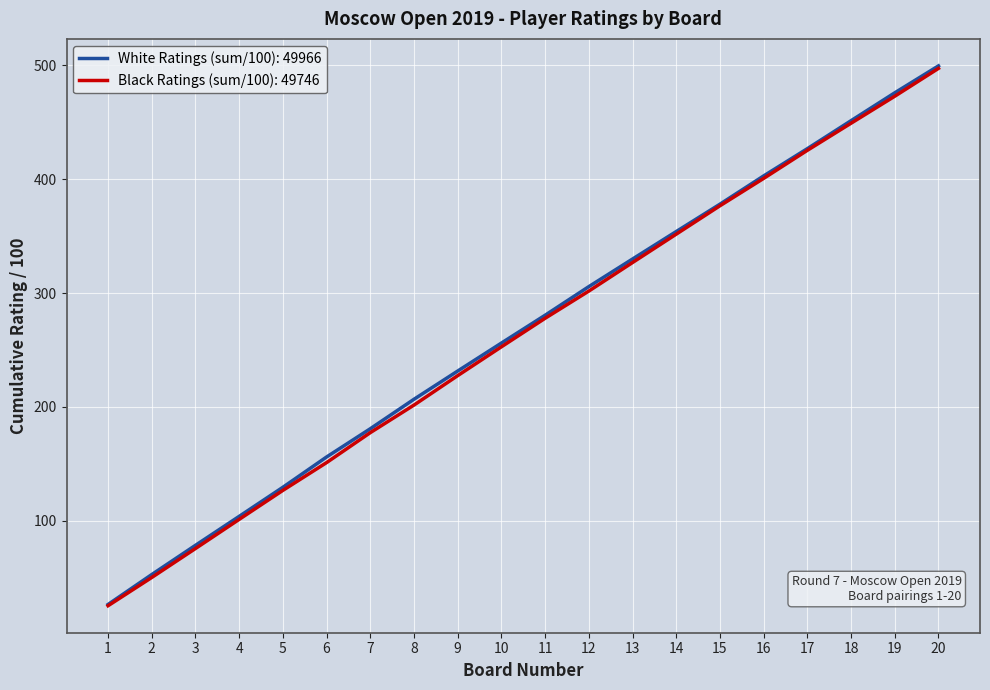

Rank the categories by Black Ratings (sum/100): 49746 value from highest to lowest.

20, 19, 18, 17, 16, 15, 14, 13, 12, 11, 10, 9, 8, 7, 6, 5, 4, 3, 2, 1